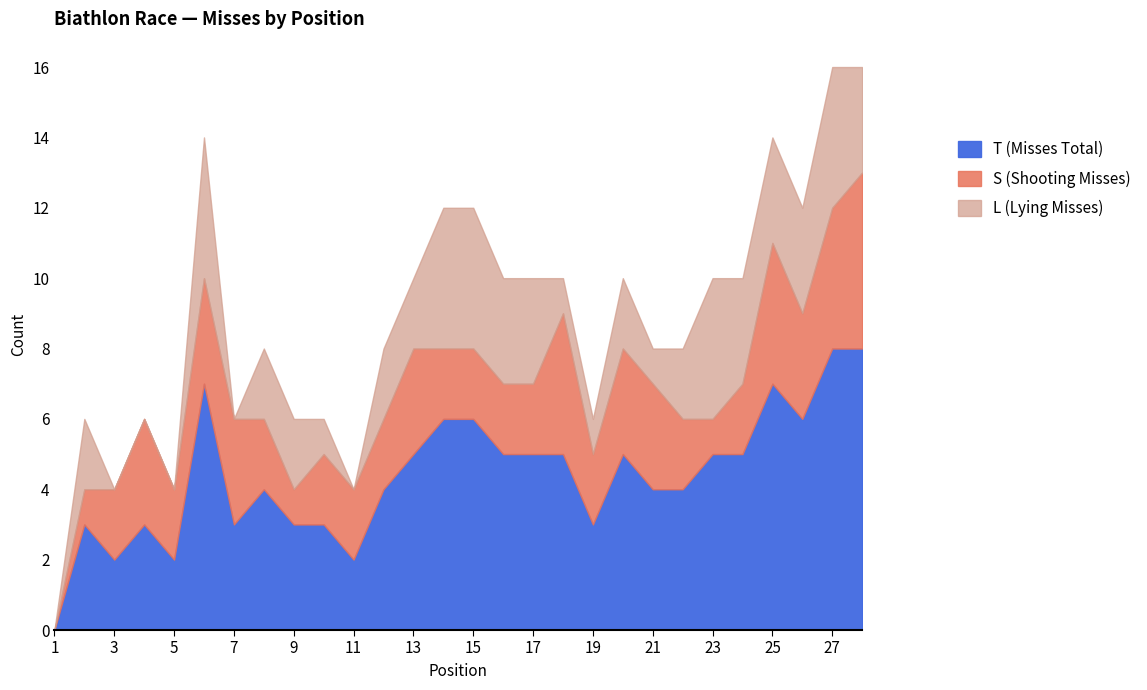

Where does the S (Shooting Misses) series first go above 2?

4